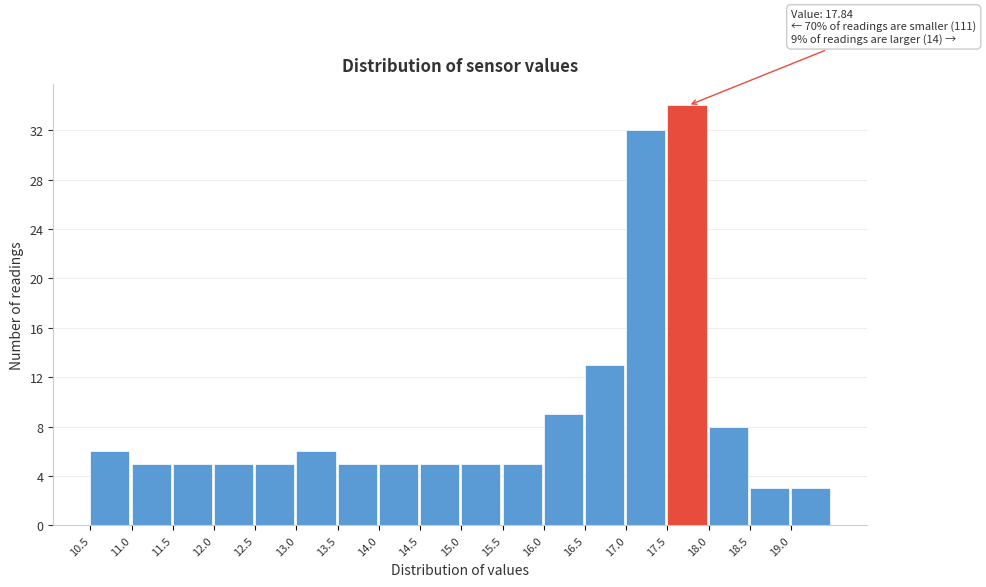

Over which range of the x-axis is the bar tallest?

17.5 to 18.0